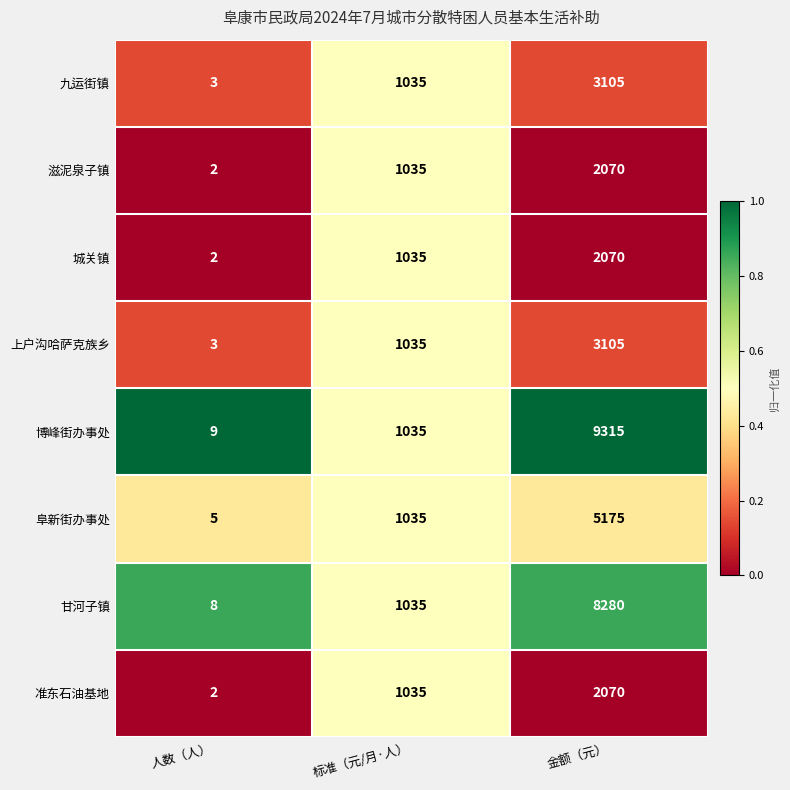

What is the total value across all series at 金额（元）?

35190